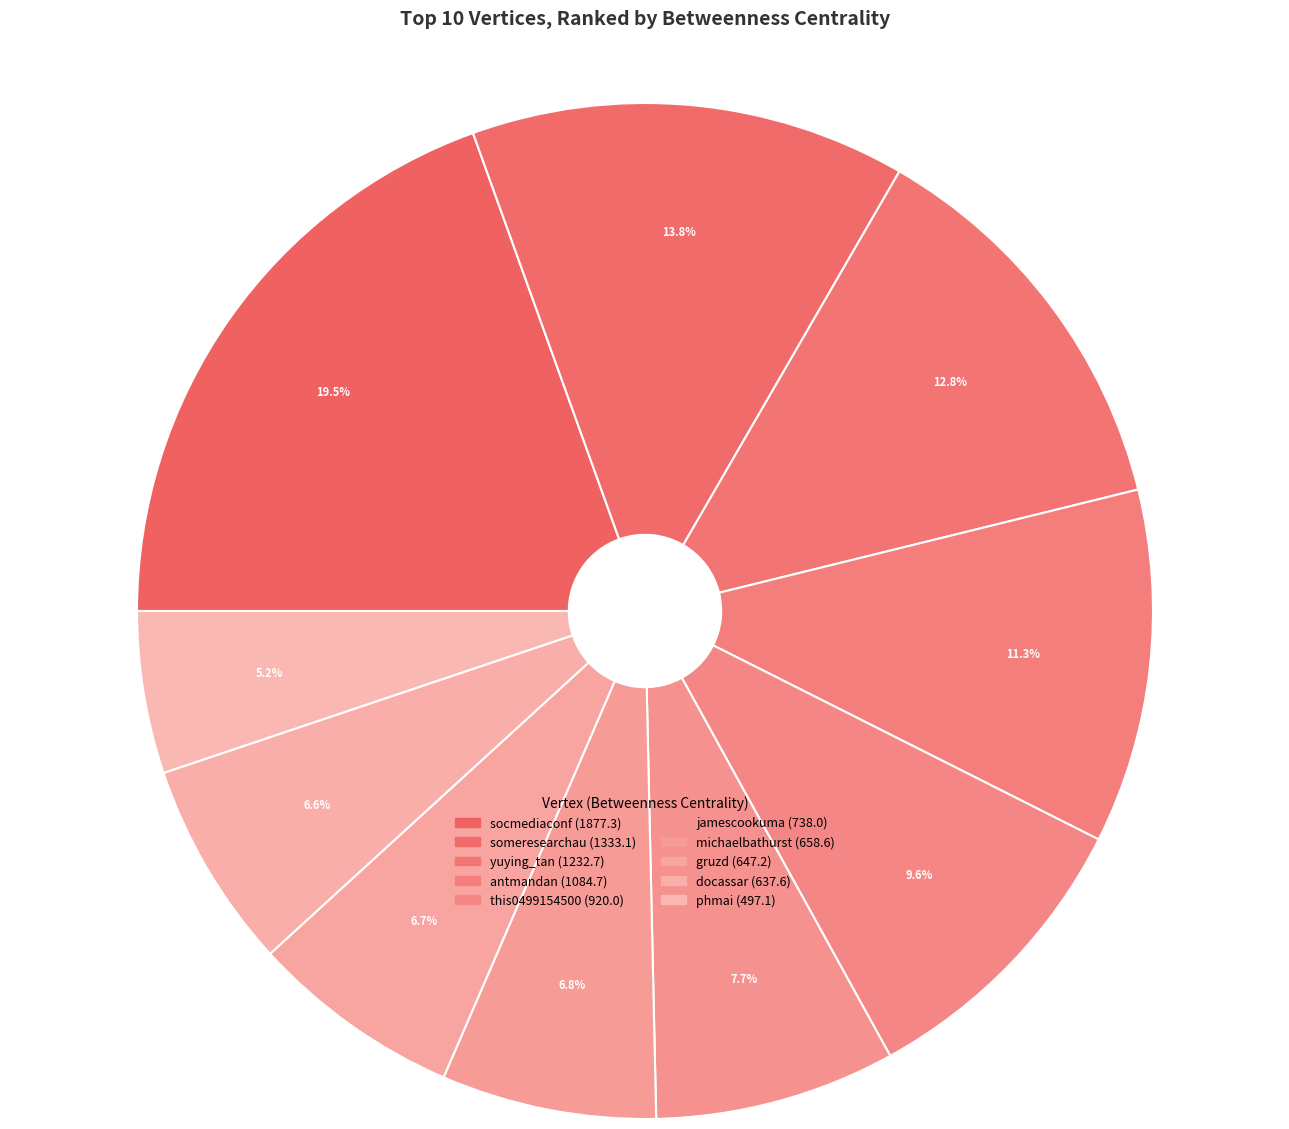

How many segments does this pie chart have?

10